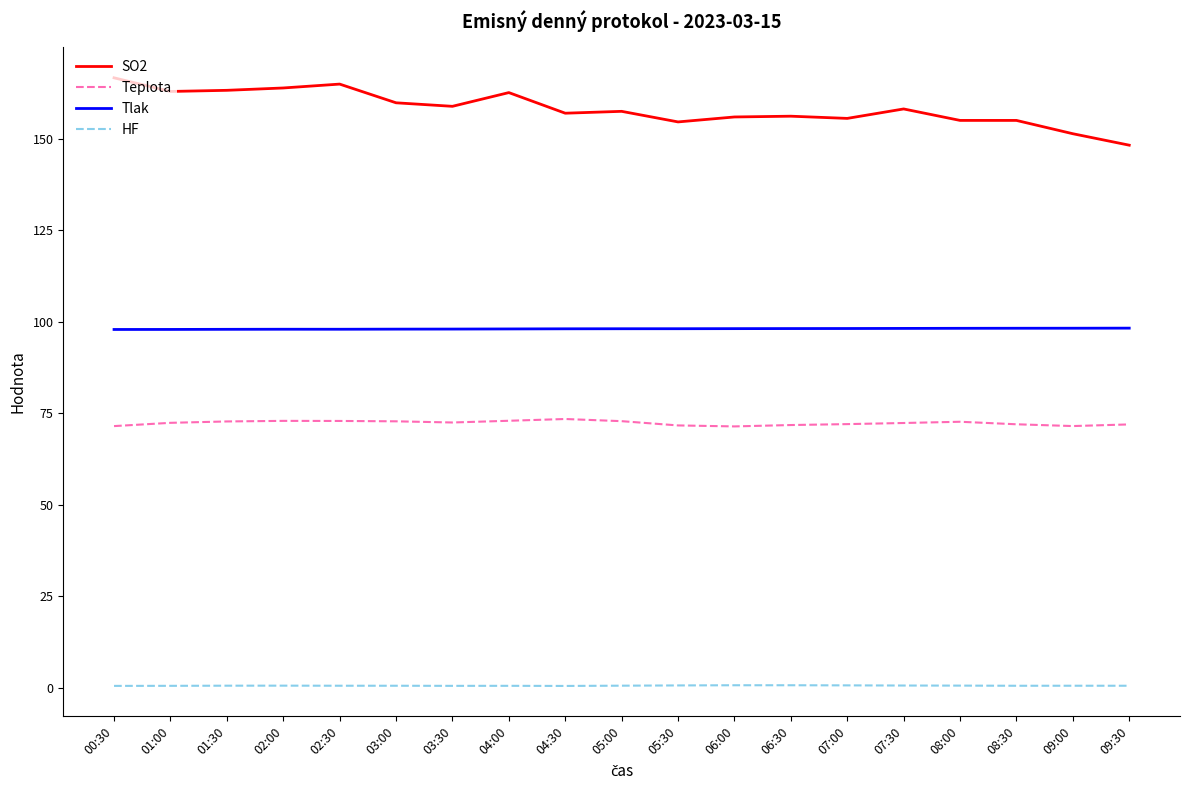

Which series has the largest range (max minus min)?

SO2